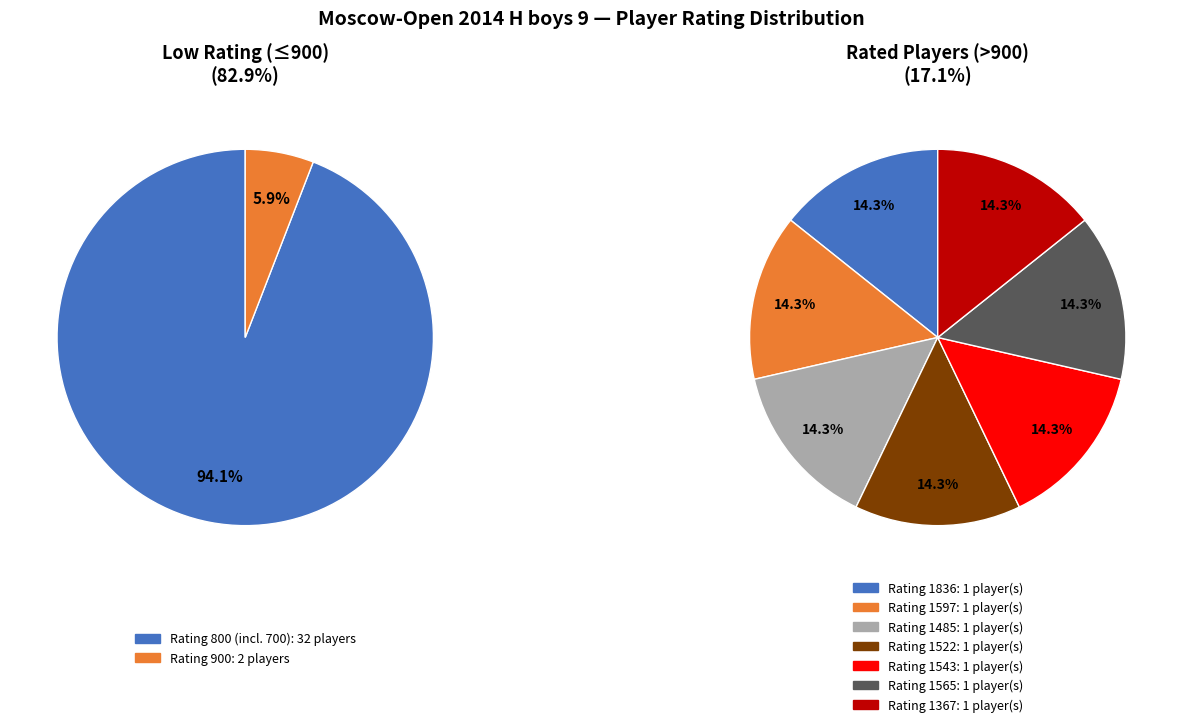

Is the sum of 1485 and 900 greater than half?

No